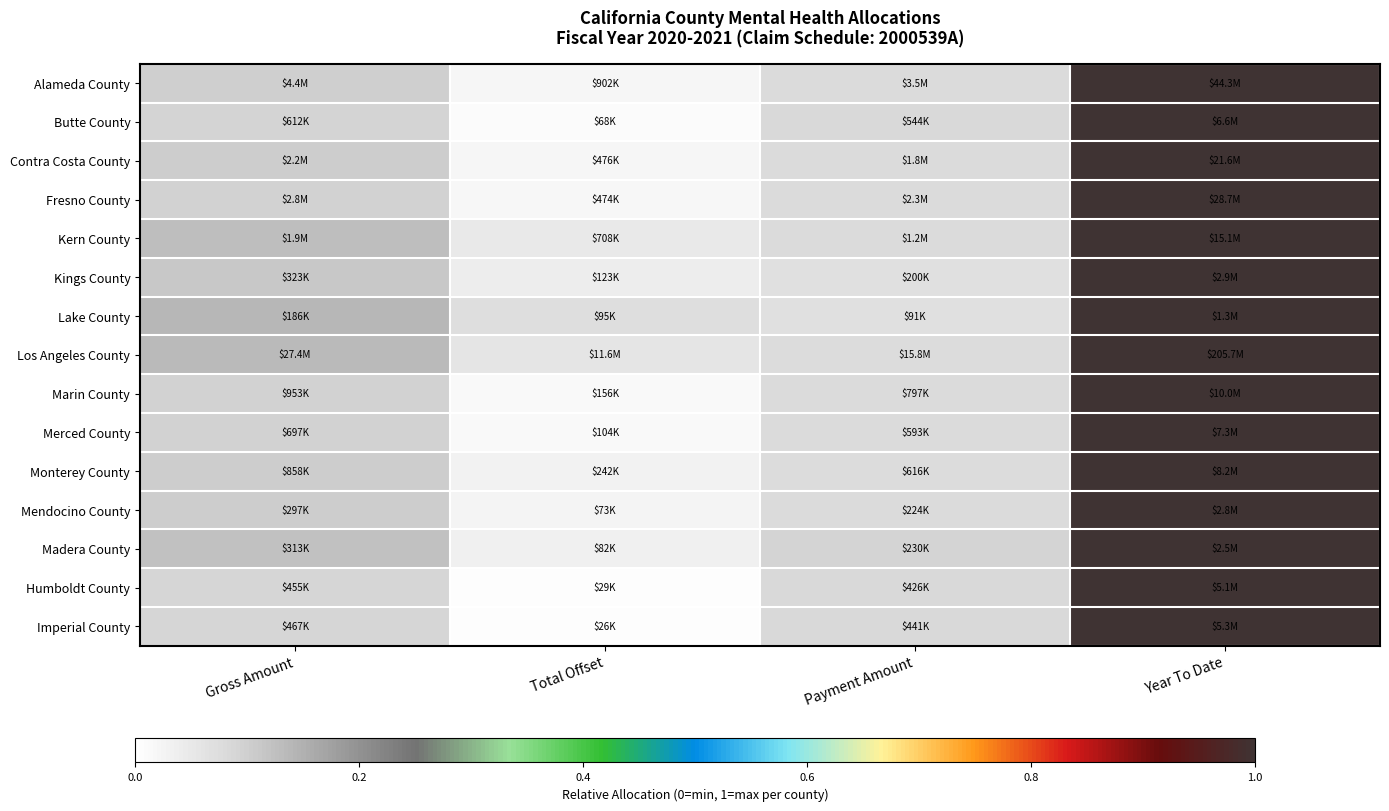

What is the total value across all series at Total Offset?

0.4